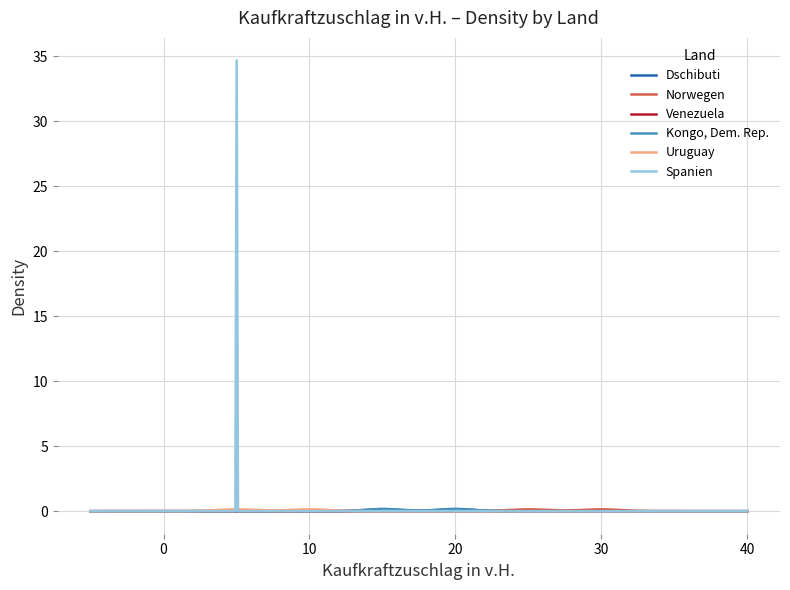

Which series has the largest range (max minus min)?

Spanien